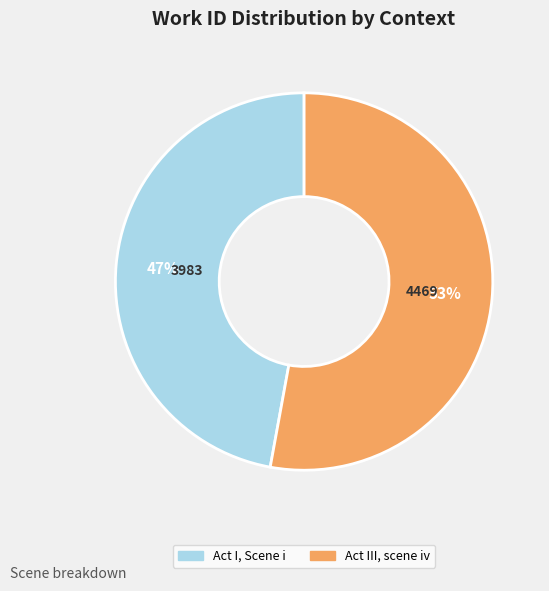

How many segments does this pie chart have?

2